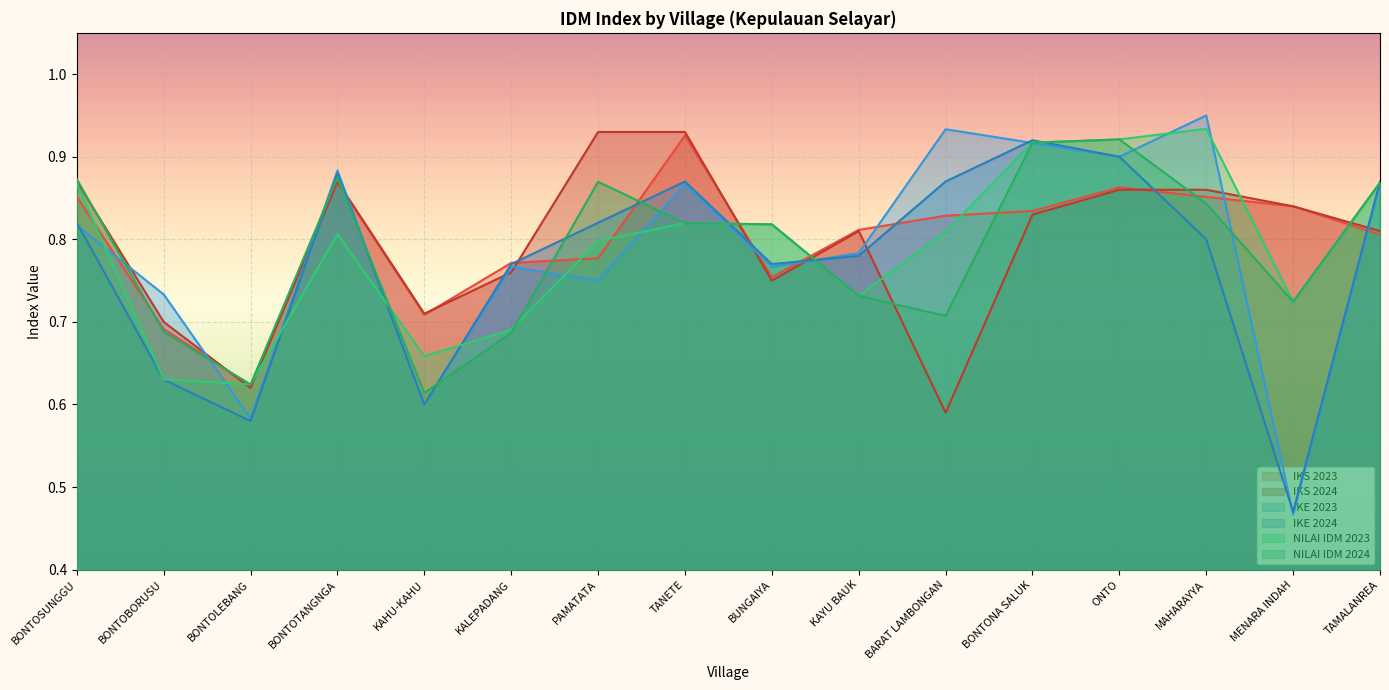

What is the average value of the IKE 2024 series?

0.8